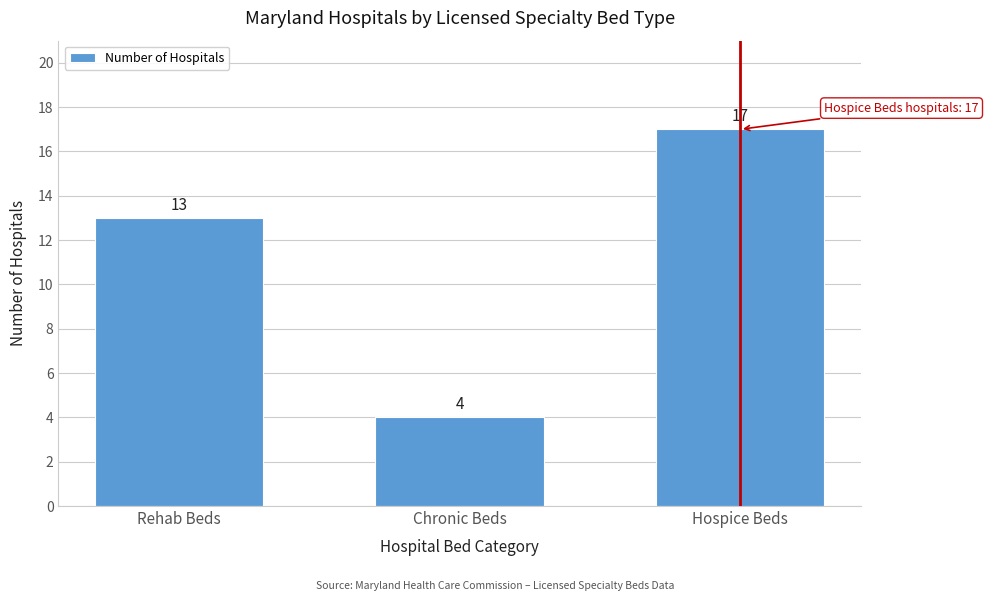

Reading left to right, transcribe all the data shown in this chart.

Rehab Beds=13	Chronic Beds=4	Hospice Beds=17